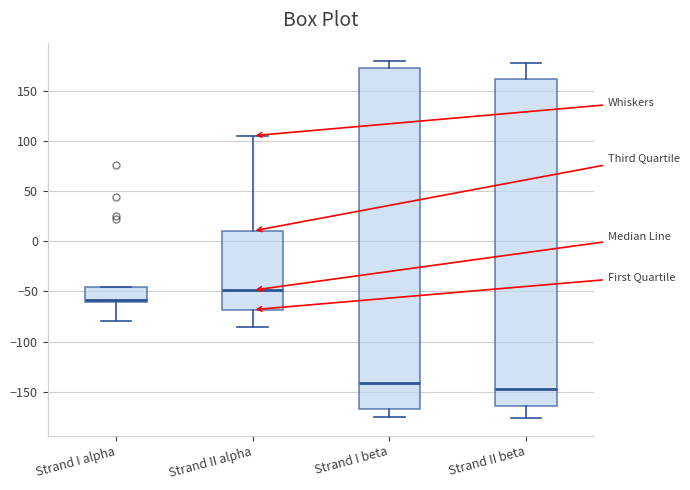

Reading left to right, read every box against the y-axis: the position of its median line, the range the box covers, and the ends of its whiskers. The values are not printed on the chart, so give them approximately, as read against the axis.

Strand I alpha: median -60 (just above the box's lower edge), box -60 to -45, whiskers -80 to -45
Strand II alpha: median -50, box -70 to 10, whiskers -85 to 105
Strand I beta: median -140, box -165 to 170, whiskers -175 to 180
Strand II beta: median -145, box -165 to 160, whiskers -175 to 175